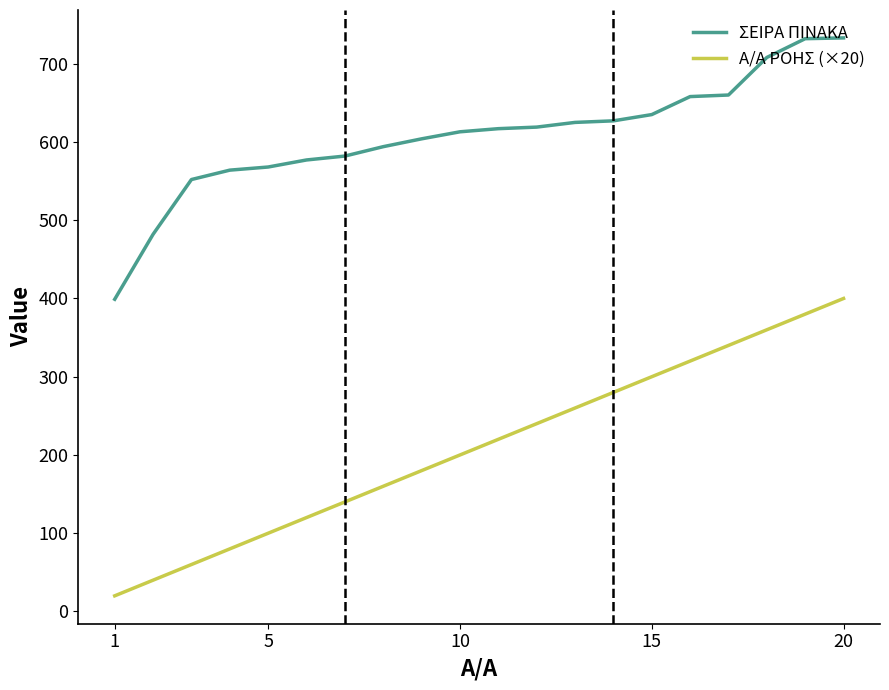

List the series in order of their peak value, lowest first.

Α/Α ΡΟΗΣ (×20), ΣΕΙΡΑ ΠΙΝΑΚΑ